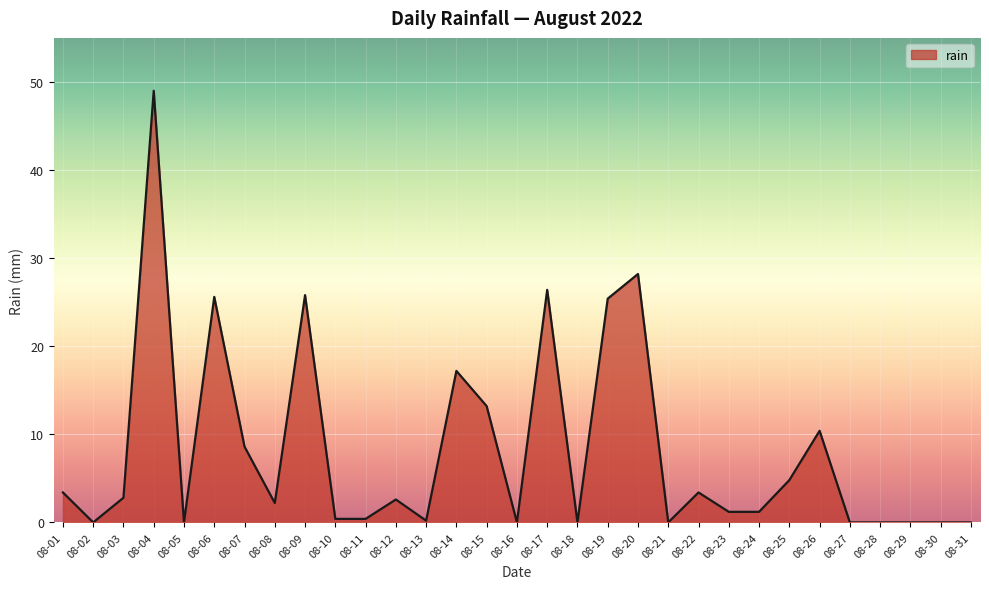

How many values exceed 2?

16